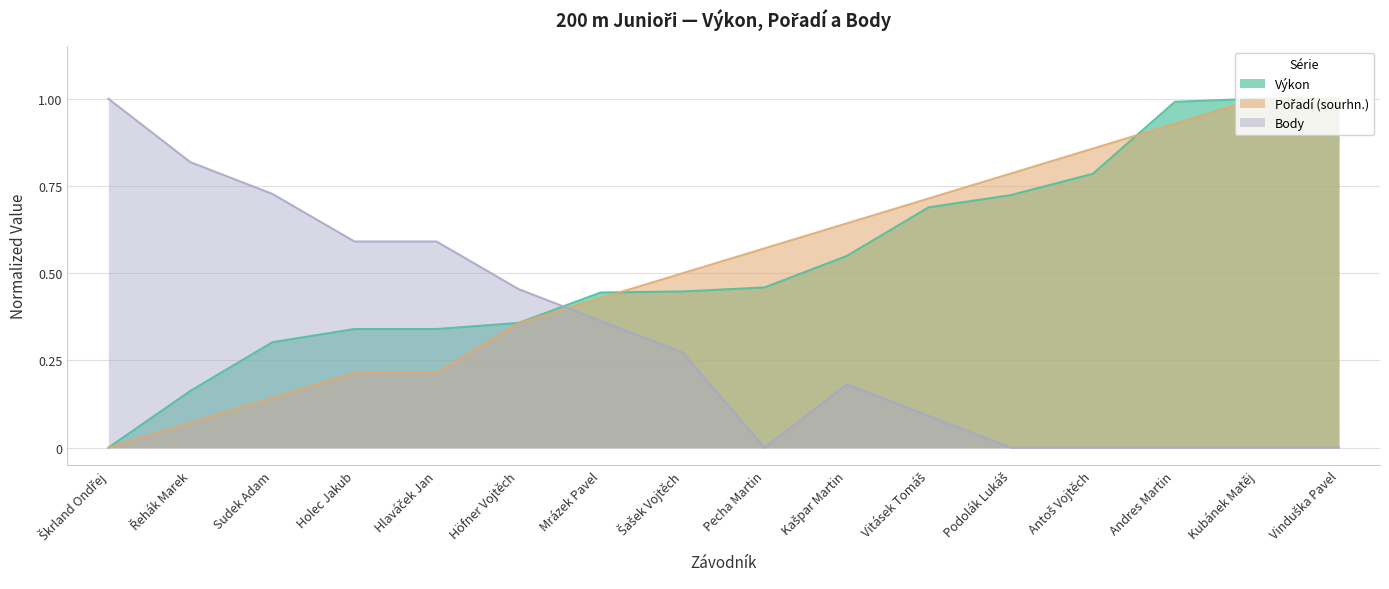

What are all the series names shown in the legend?

Výkon, Pořadí (sourhn.), Body